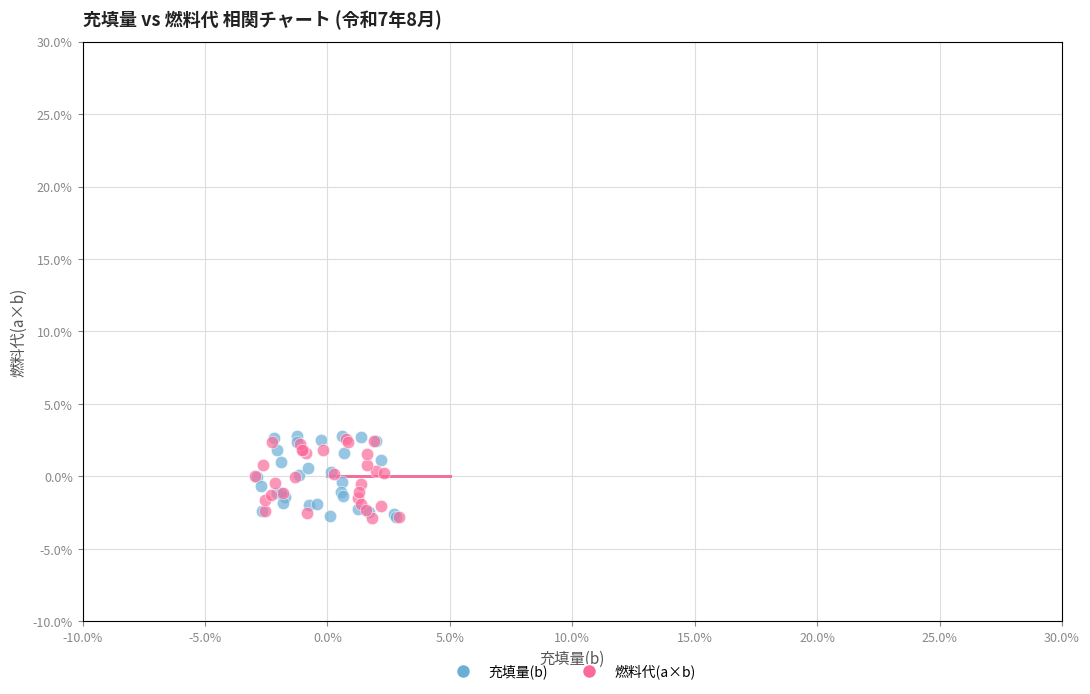

What are all the series names shown in the legend?

充填量(b), 燃料代(a×b)